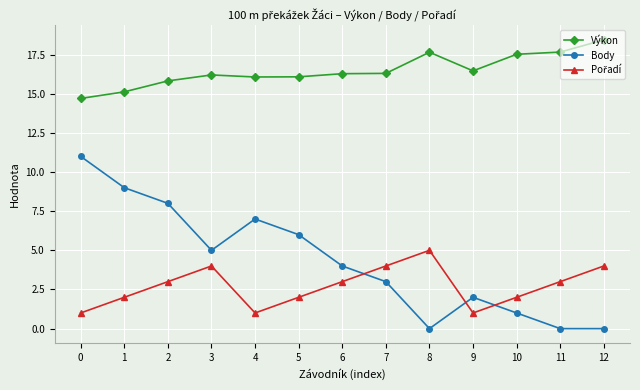

What is the sum of all Výkon values?

214.3